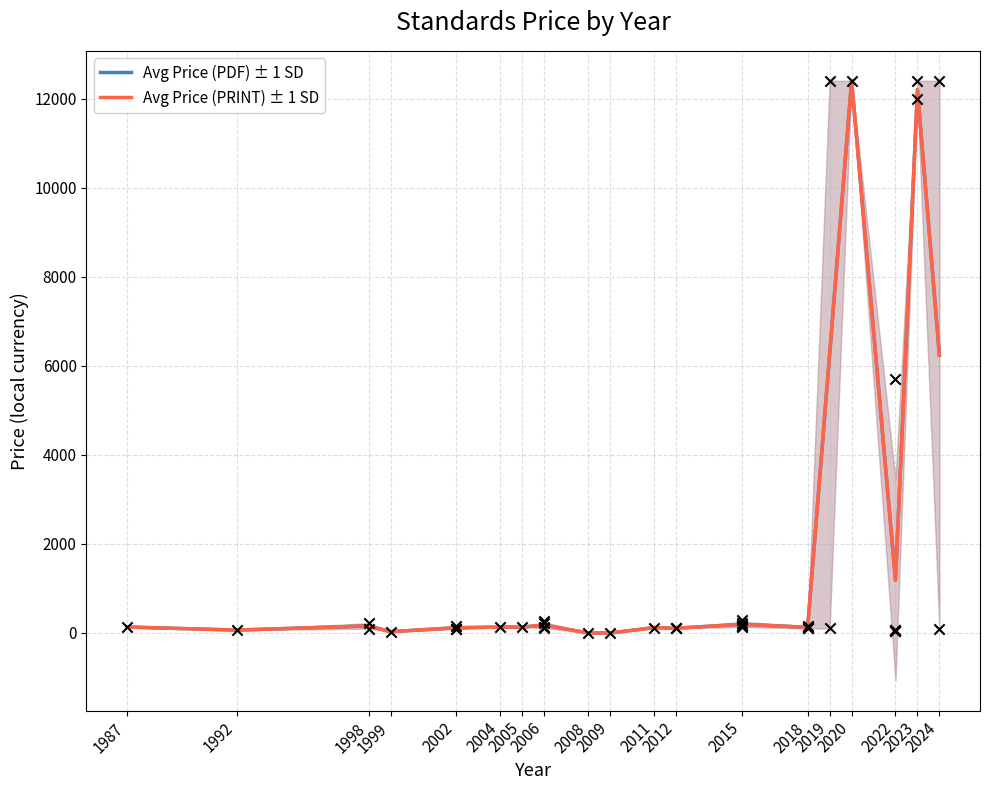

Which series has the largest total across all categories?

Avg Price (PDF) ± 1 SD